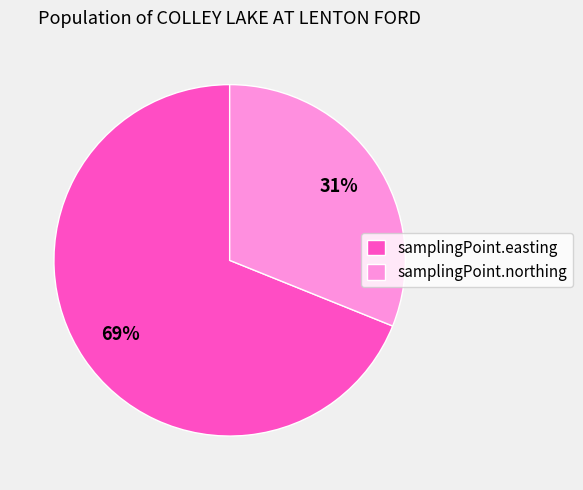

Rank the categories by value from highest to lowest.

samplingPoint.easting, samplingPoint.northing